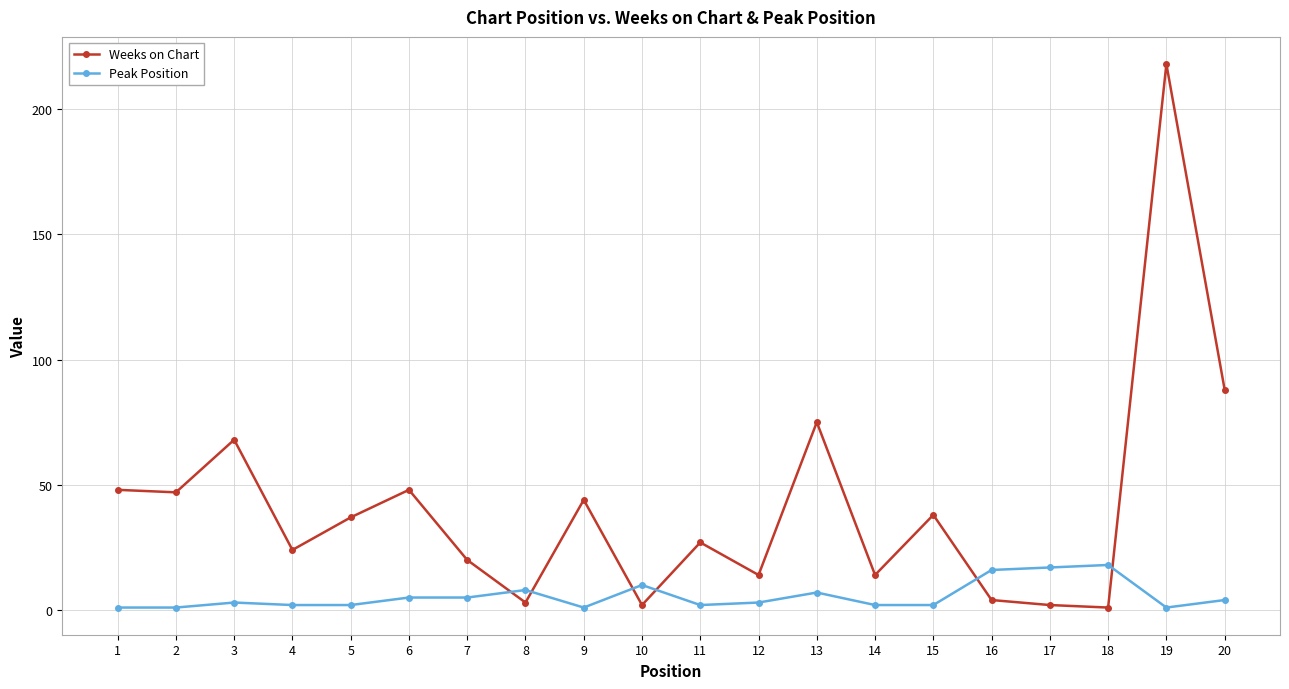

List the series in order of their peak value, highest first.

Weeks on Chart, Peak Position